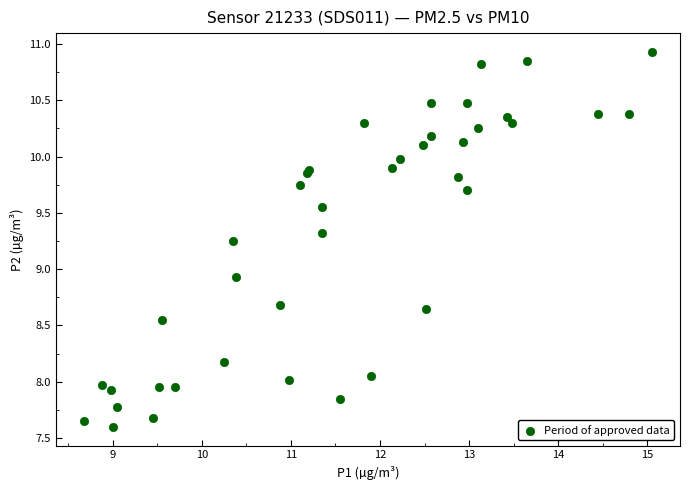

What Y value in the scatter plot is closest to 9?

8.9